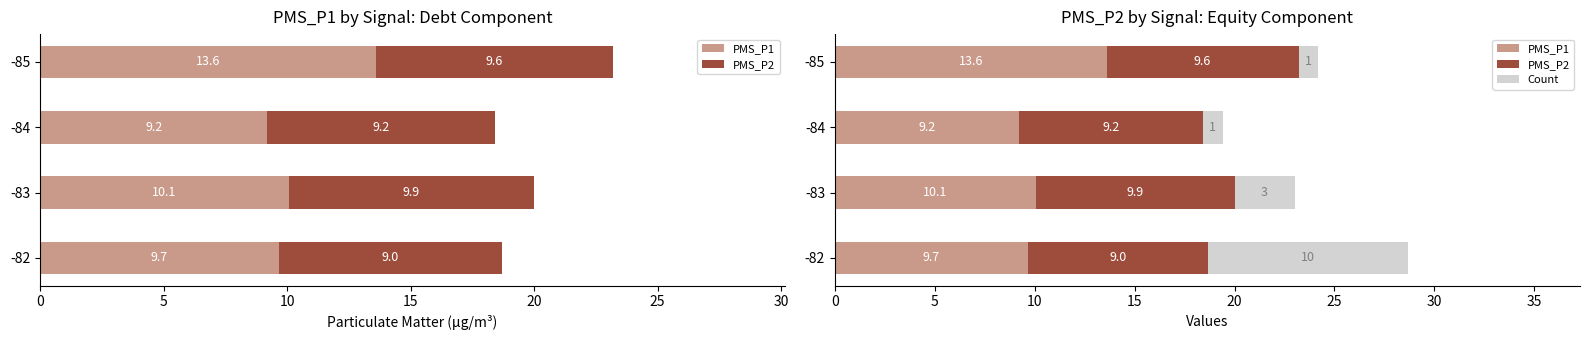

Does the chart contain stacked bars?

No